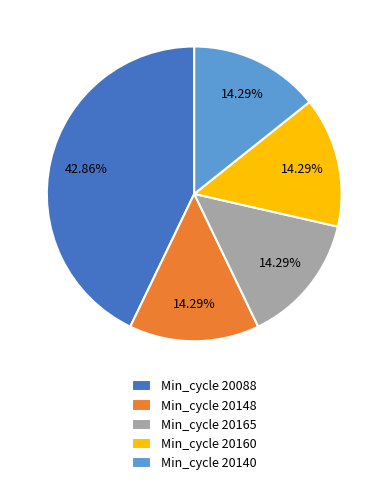

Which has a higher value, Min_cycle 20088 or Min_cycle 20165?

Min_cycle 20088